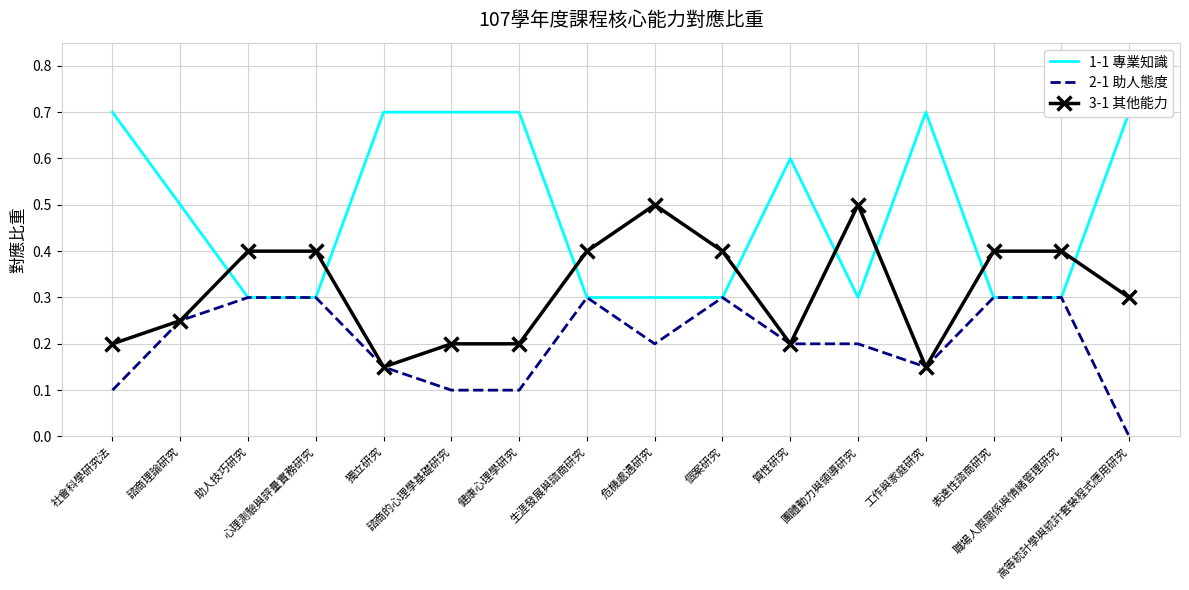

Rank the categories by 2-1 助人態度 value from highest to lowest.

助人技巧研究, 心理測驗與評量實務研究, 生涯發展與諮商研究, 個案研究, 表達性諮商研究, 職場人際關係與情緒管理研究, 諮商理論研究, 危機處遇研究, 質性研究, 團體動力與領導研究, 獨立研究, 工作與家庭研究, 社會科學研究法, 諮商的心理學基礎研究, 健康心理學研究, 高等統計學與統計套裝程式應用研究